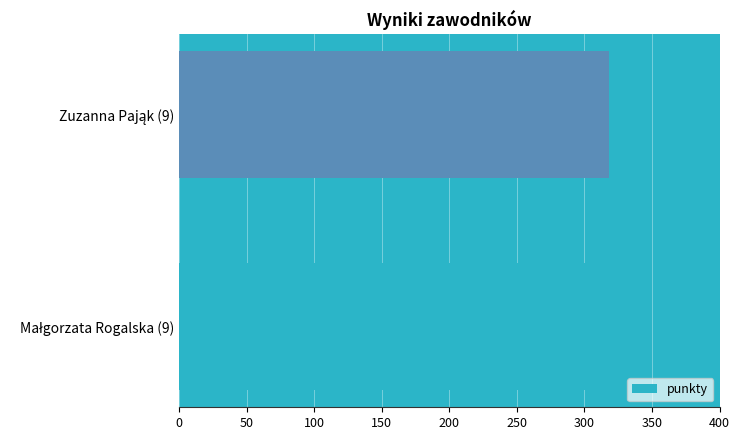

What is the maximum value shown in the chart?

344